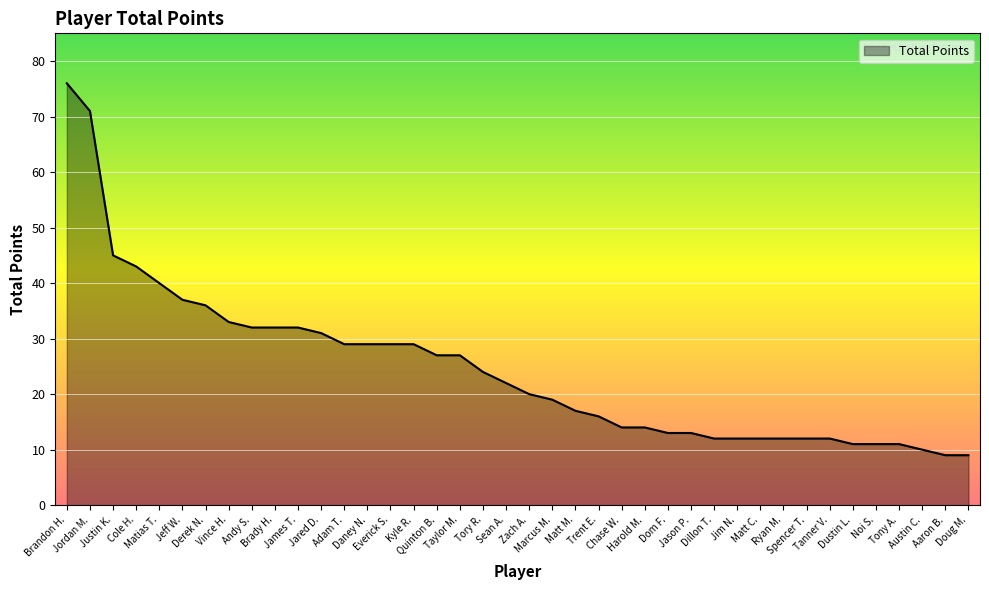

Reading left to right, transcribe all the data shown in this chart.

76	71	45	43	40	37	36	33	32	32	32	31	29	29	29	29	27	27	24	22	20	19	17	16	14	14	13	13	12	12	12	12	12	12	11	11	11	10	9	9